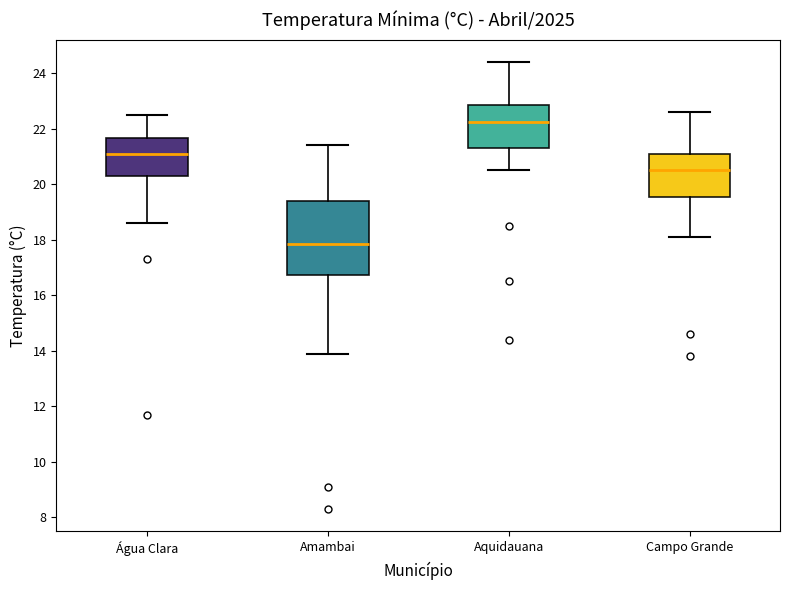

Which box is the tallest, from its lower edge to its upper edge?

Amambai